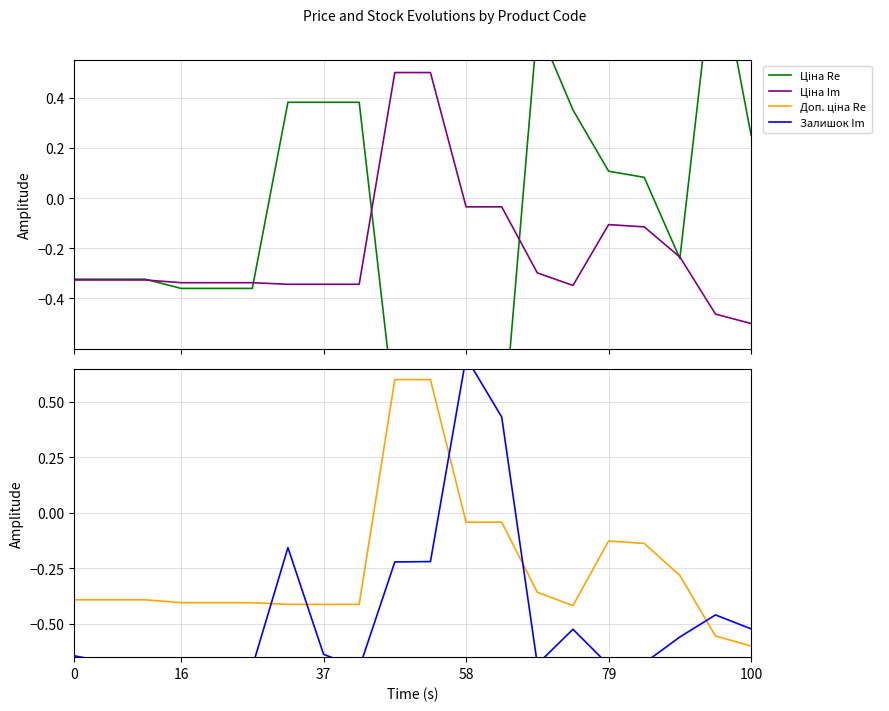

At which label does Ціна Im reach its minimum?

100